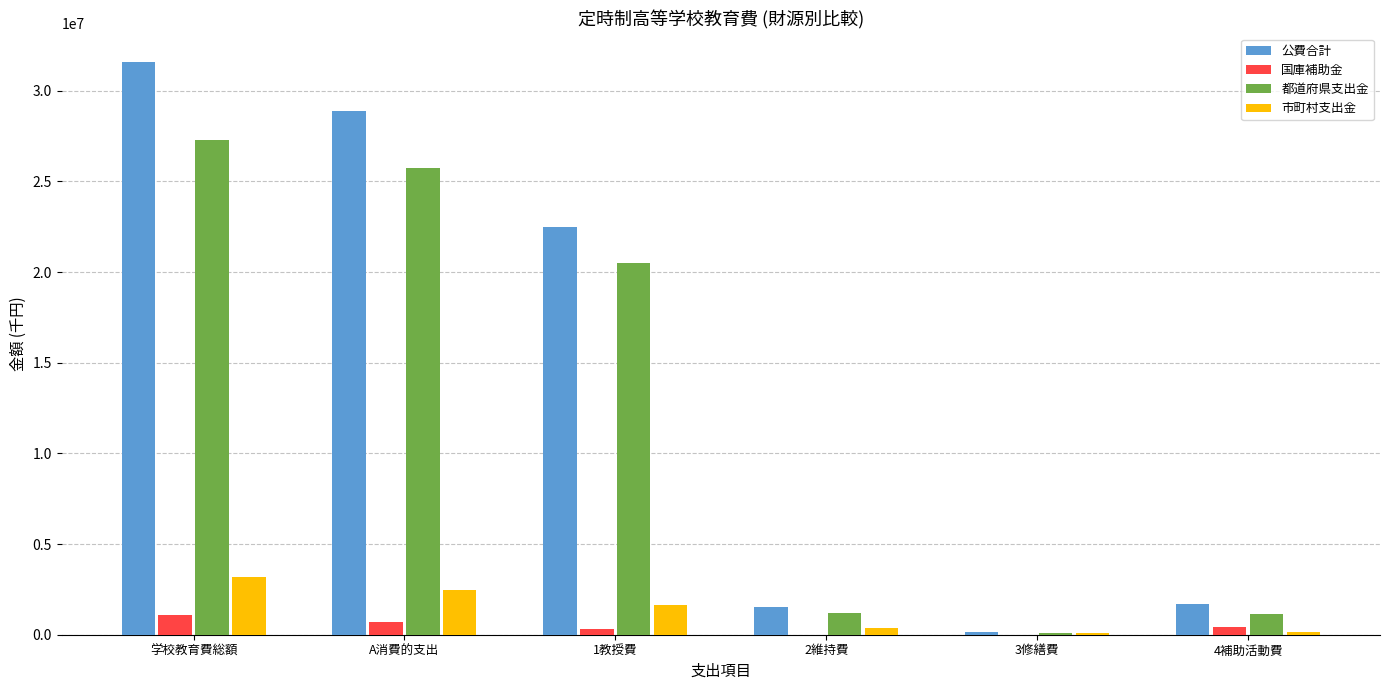

At which category is the sum across all series the highest?

学校教育費総額